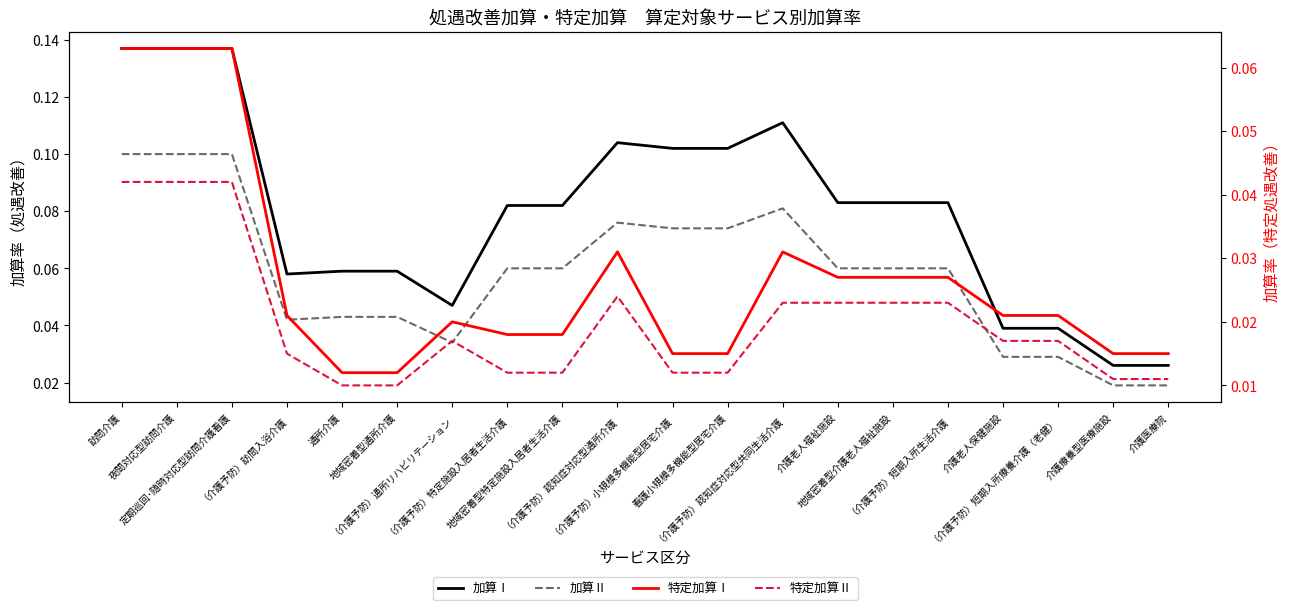

Is the value of 加算Ⅱ at （介護予防）訪問入浴介護 greater than the value of 特定加算Ⅰ at 定期巡回･随時対応型訪問介護看護?

No